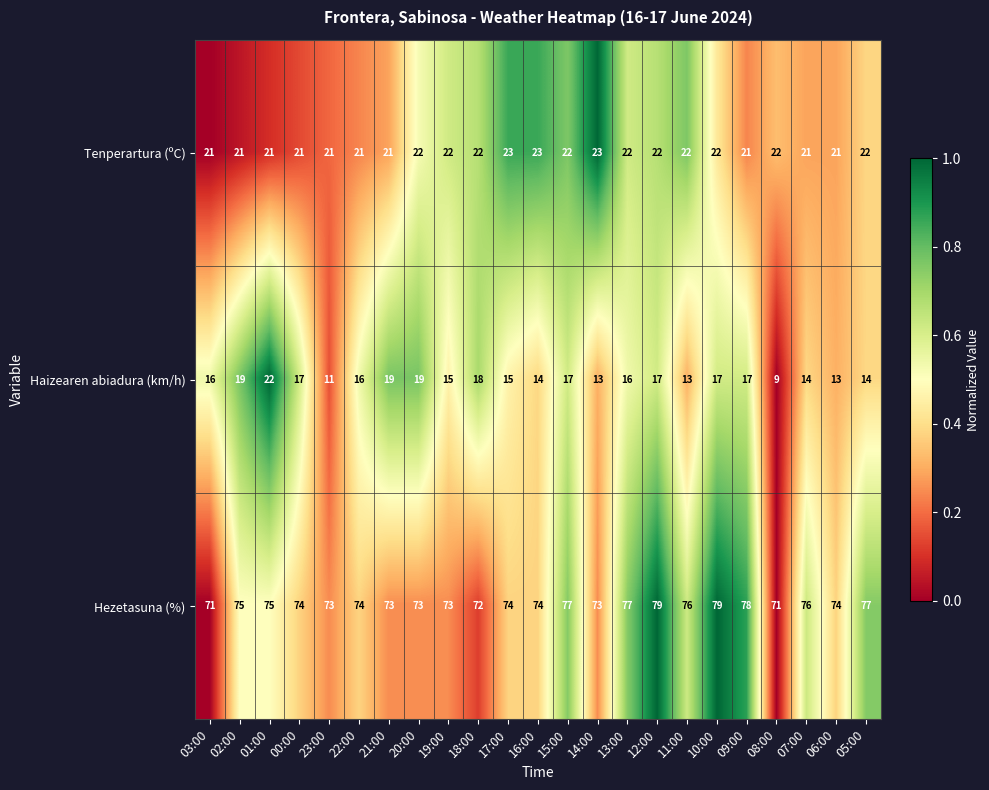

True or false: Haizearen abiadura (km/h) has a value of 24 at 09:00.

False